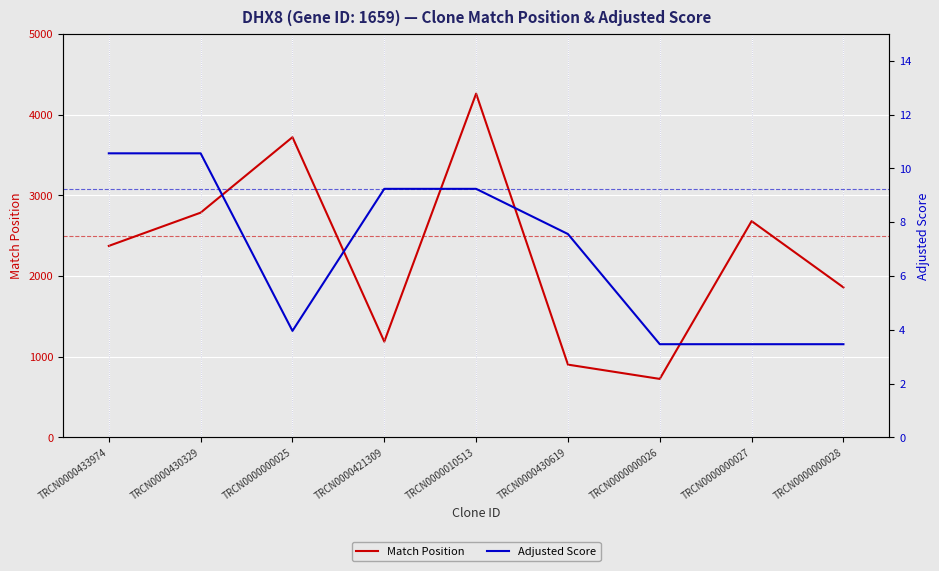

True or false: Adjusted Score has more than 1 points higher than both neighbors.

False